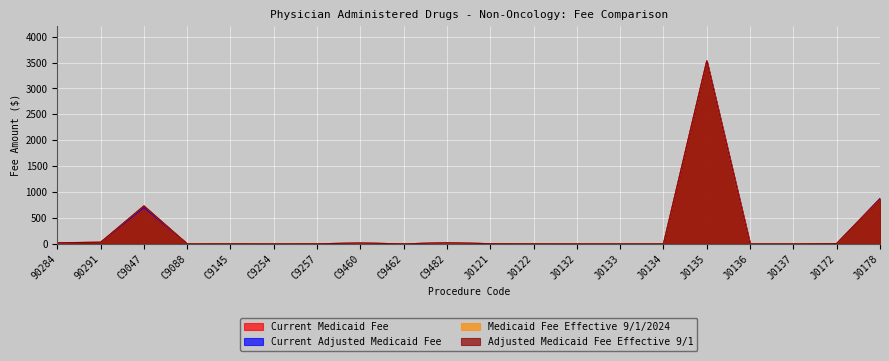

What are all the series names shown in the legend?

Current Medicaid Fee, Current Adjusted Medicaid Fee, Medicaid Fee Effective 9/1/2024, Adjusted Medicaid Fee Effective 9/1